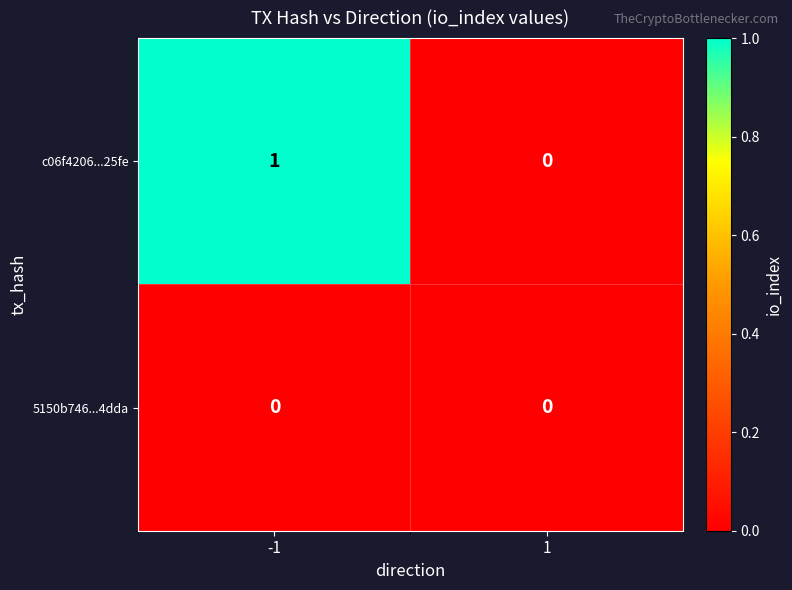

How many distinct data groups are displayed?

2